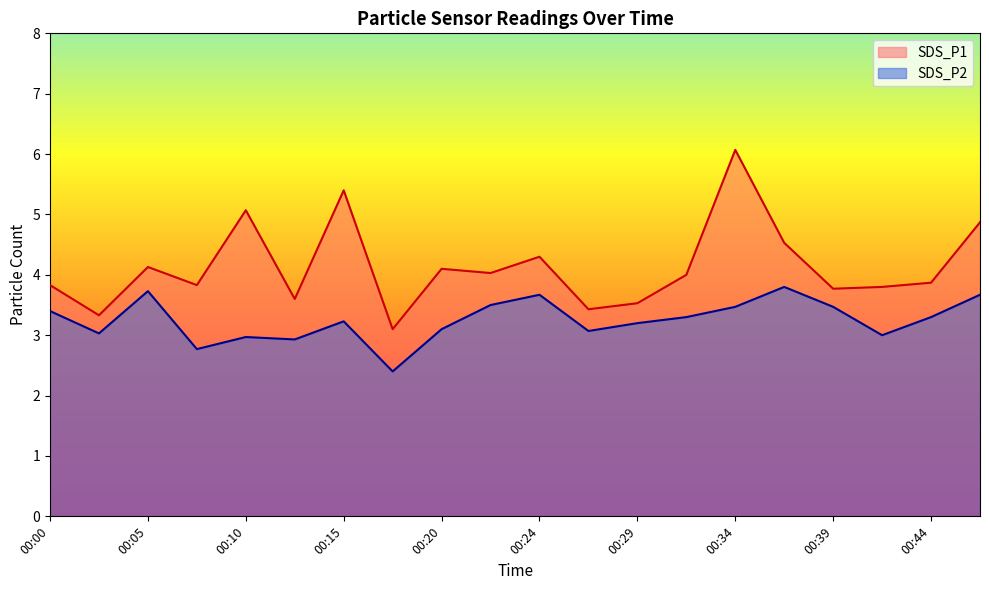

Reading left to right, list all the values displayed in this chart.

SDS_P1: 3.8	3.3	4.1	3.8	5.1	3.6	5.4	3.1	4.1	4.0	4.3	3.4	3.5	4.0	6.1	4.5	3.8	3.8	3.9	4.9
SDS_P2: 3.4	3.0	3.7	2.8	3.0	2.9	3.2	2.4	3.1	3.5	3.7	3.1	3.2	3.3	3.5	3.8	3.5	3.0	3.3	3.7